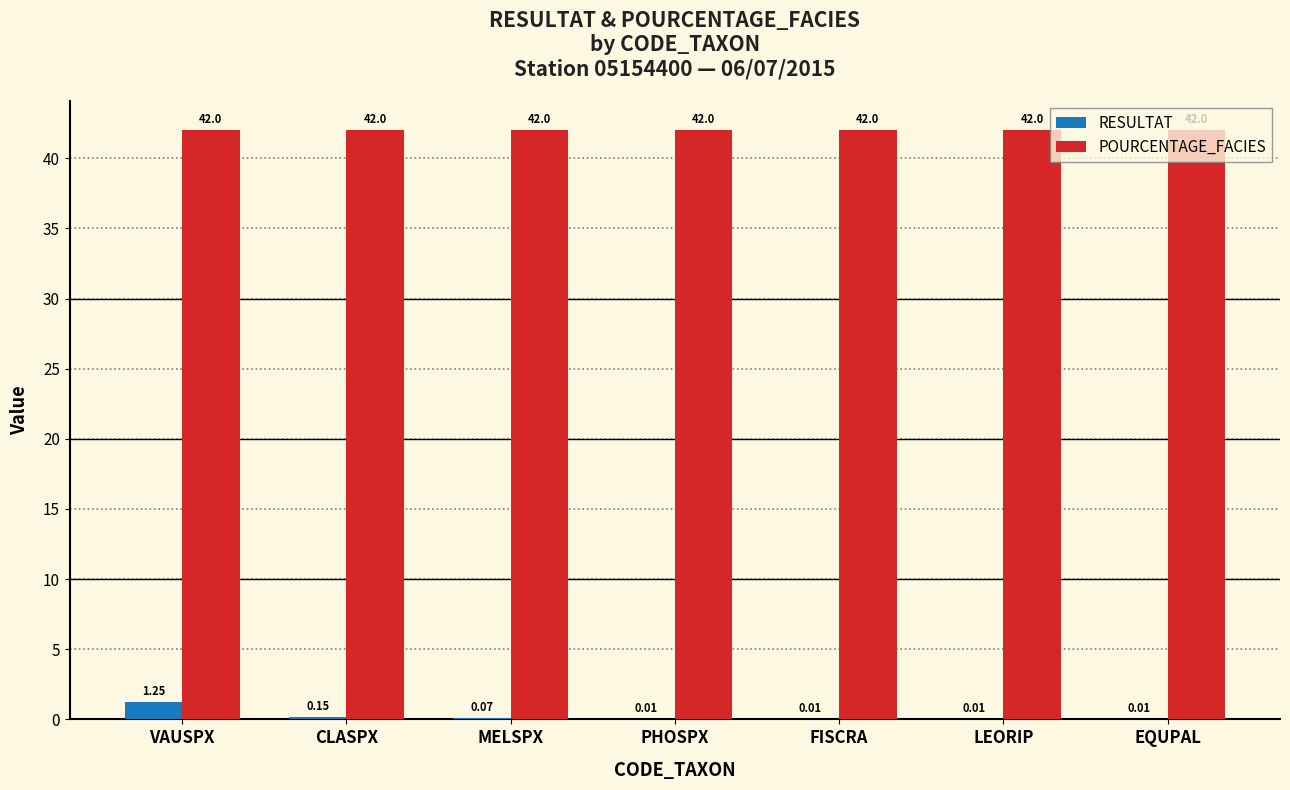

Read the POURCENTAGE_FACIES value at CLASPX.

42.0